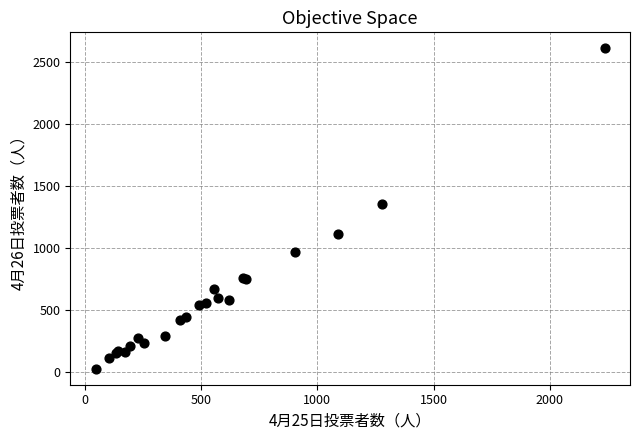

What Y value in the scatter plot is closest to 1317?

1351